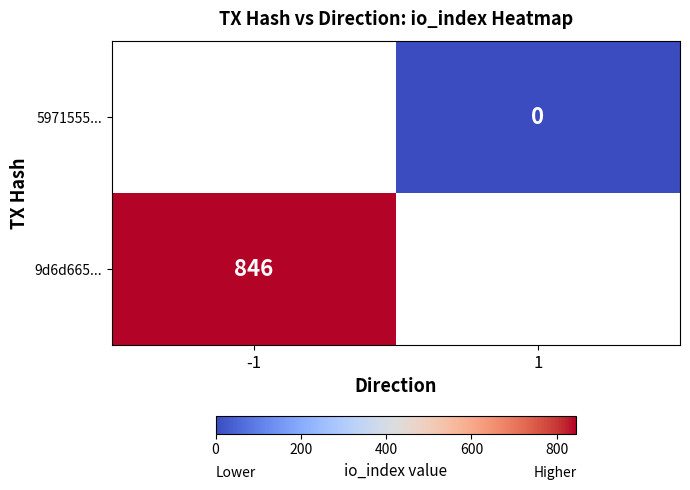

True or false: 9d6d665... has a value of 200 at -1.

False